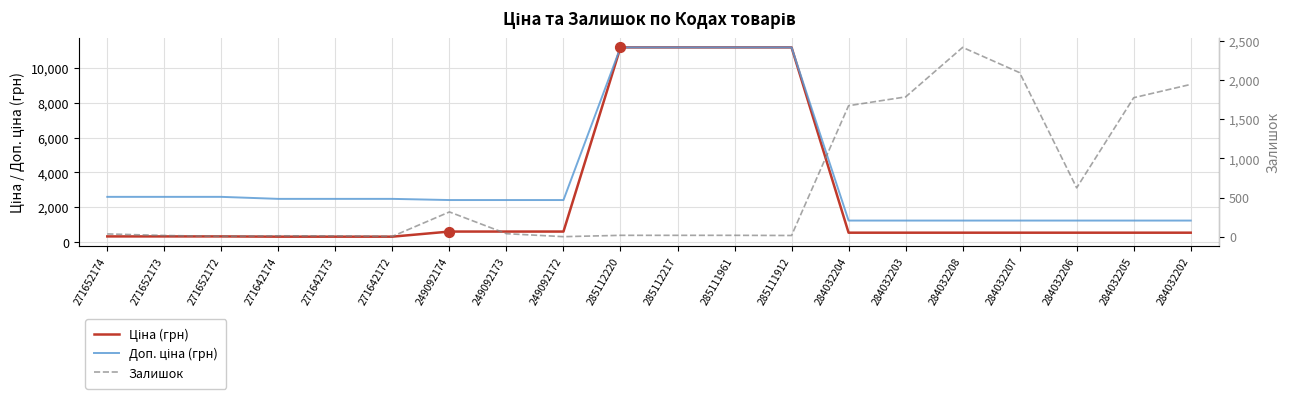

What is the total value across all series at 284032202?

3720.4